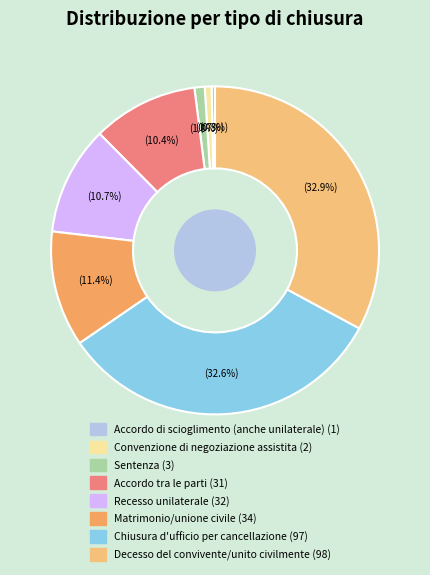

The Accordo tra le parti slice represents 10% of the pie. True or false?

True